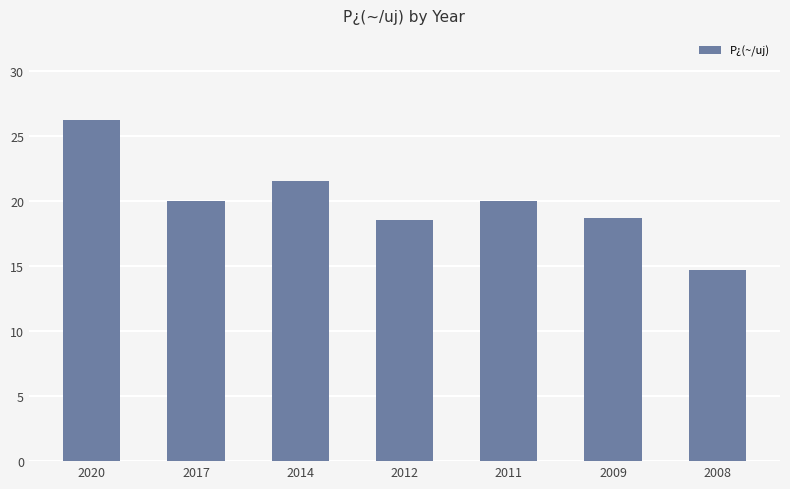

What is the difference between the second highest and minimum values?

6.8